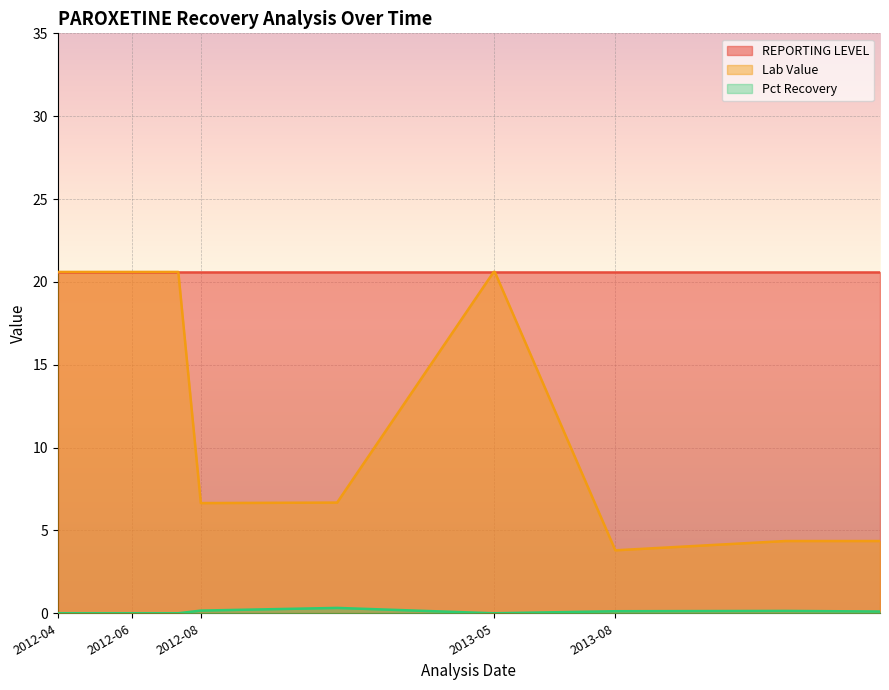

At which category is the sum across all series the highest?

2013-05-03